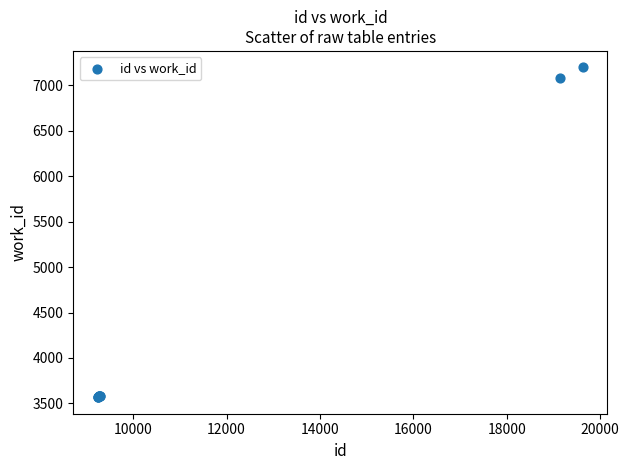

What Y value in the scatter plot is closest to 5383?

7084